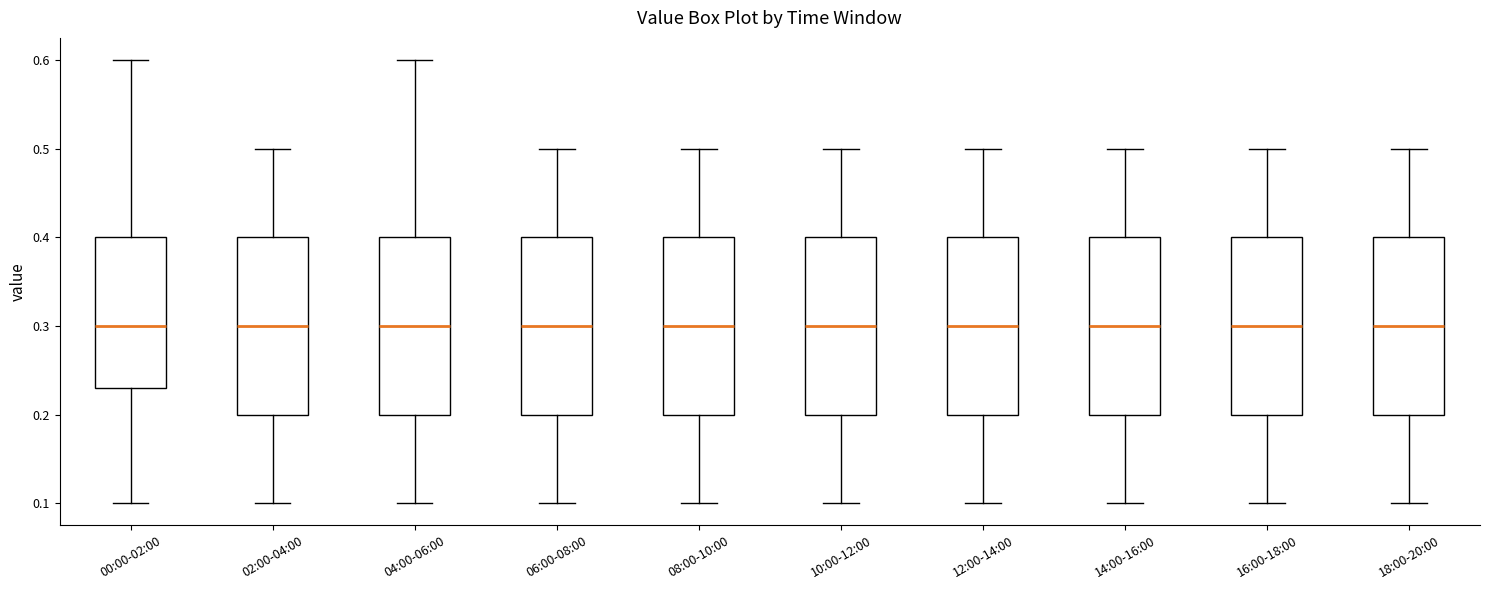

Reading left to right, transcribe this box plot: for each box, give where its median line is, the range the box spans, and where its two whiskers end, as read against the y-axis. The values are not printed on the chart, so give them approximately, as read against the axis.

00:00-02:00: median 0.30, box 0.23 to 0.40, whiskers 0.10 to 0.60
02:00-04:00: median 0.30, box 0.20 to 0.40, whiskers 0.10 to 0.50
04:00-06:00: median 0.30, box 0.20 to 0.40, whiskers 0.10 to 0.60
06:00-08:00: median 0.30, box 0.20 to 0.40, whiskers 0.10 to 0.50
08:00-10:00: median 0.30, box 0.20 to 0.40, whiskers 0.10 to 0.50
10:00-12:00: median 0.30, box 0.20 to 0.40, whiskers 0.10 to 0.50
12:00-14:00: median 0.30, box 0.20 to 0.40, whiskers 0.10 to 0.50
14:00-16:00: median 0.30, box 0.20 to 0.40, whiskers 0.10 to 0.50
16:00-18:00: median 0.30, box 0.20 to 0.40, whiskers 0.10 to 0.50
18:00-20:00: median 0.30, box 0.20 to 0.40, whiskers 0.10 to 0.50